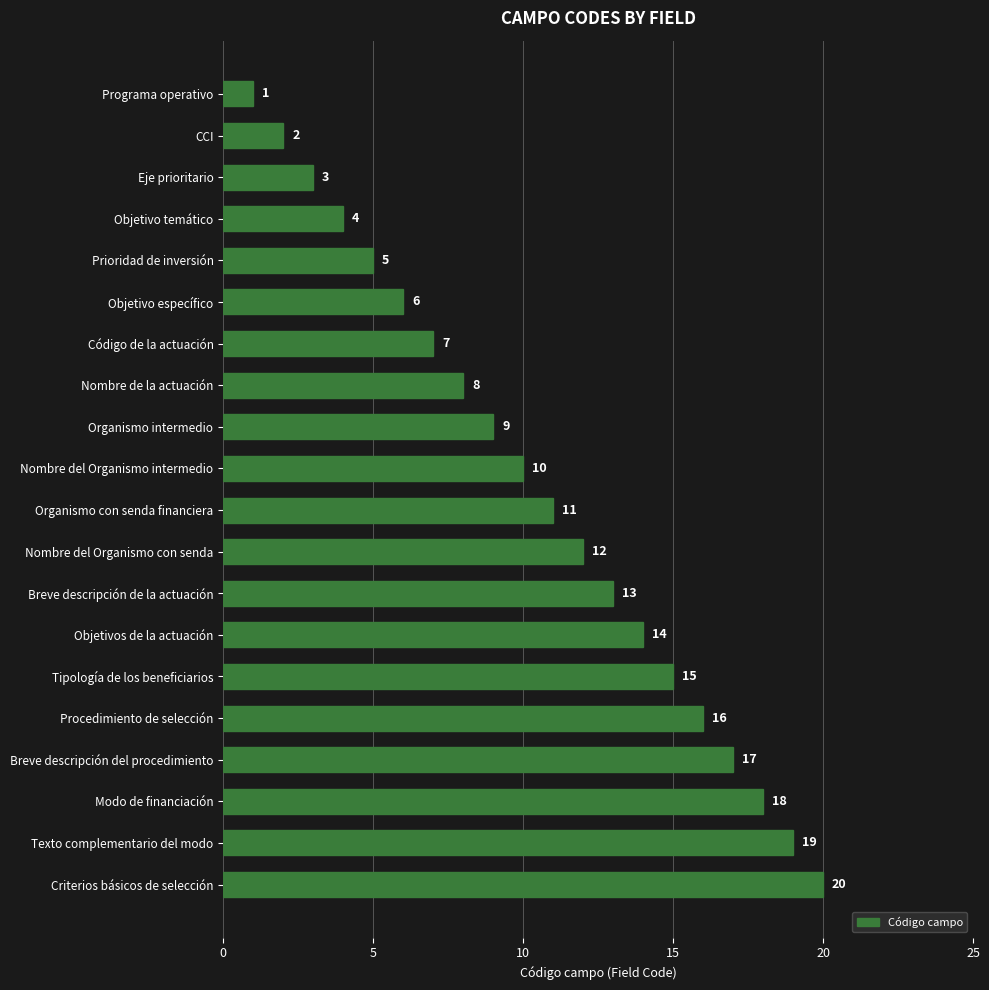

What is the difference between the maximum and minimum values?

19